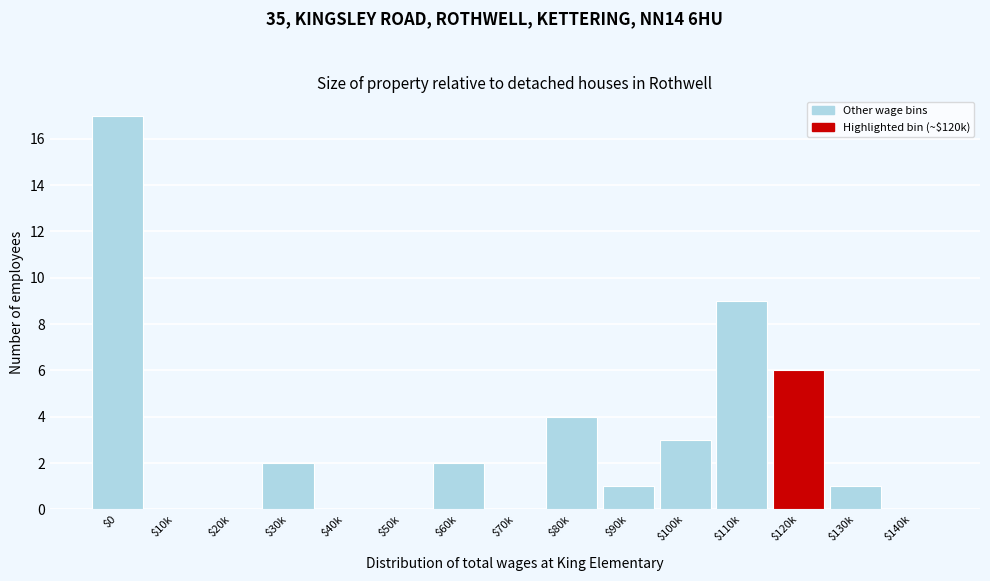

At which label is the value closest to 8?

$110k